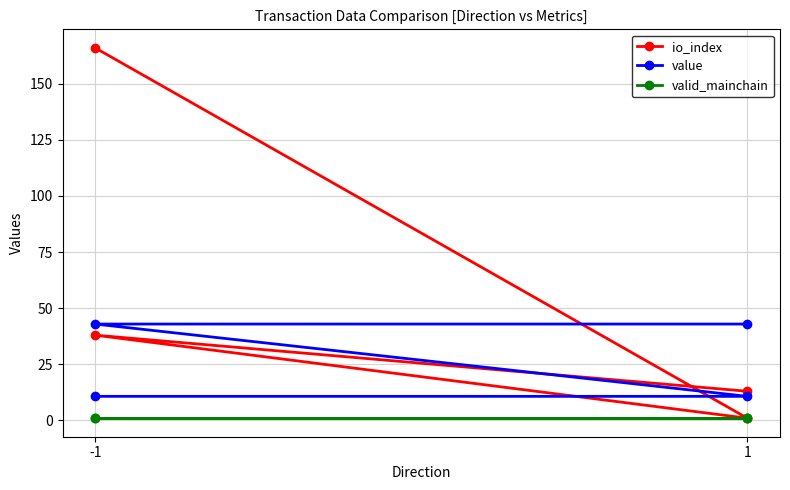

Does the chart have visible grid lines?

Yes